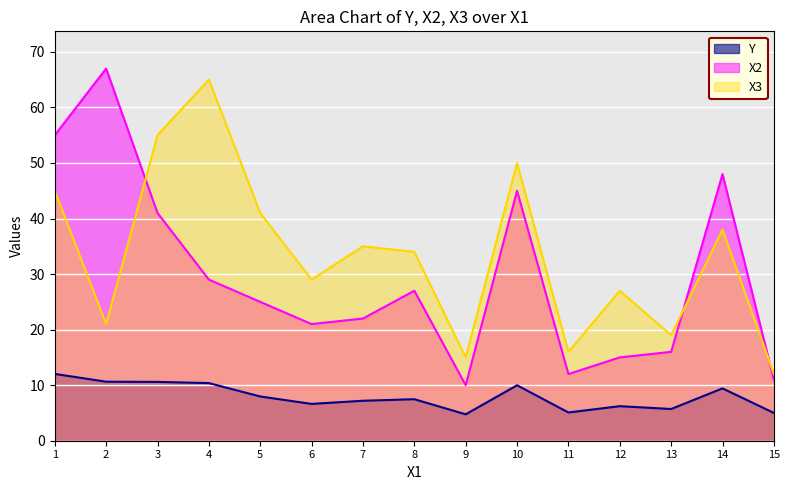

Does the chart display data point markers on the line(s)?

No